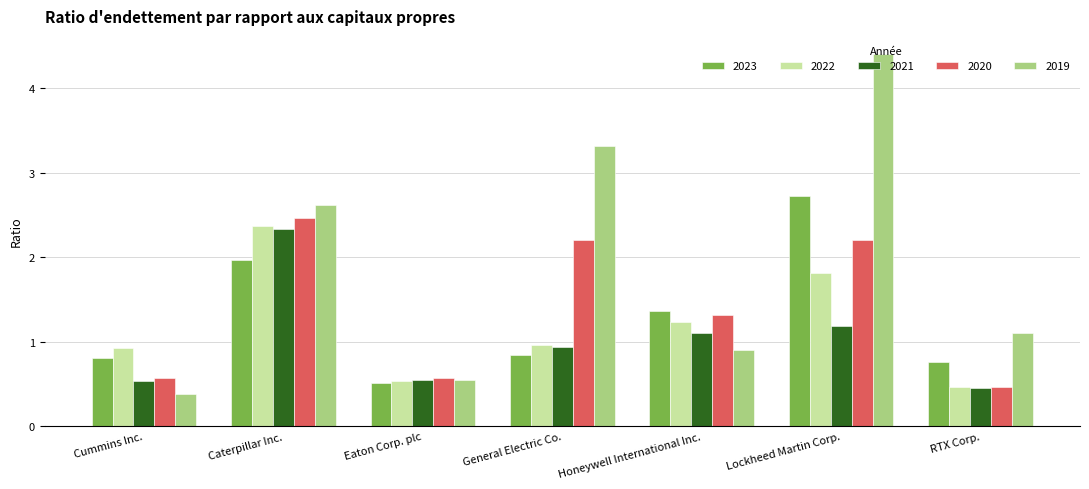

Rank the categories by 2019 value from highest to lowest.

Lockheed Martin Corp., General Electric Co., Caterpillar Inc., RTX Corp., Honeywell International Inc., Eaton Corp. plc, Cummins Inc.